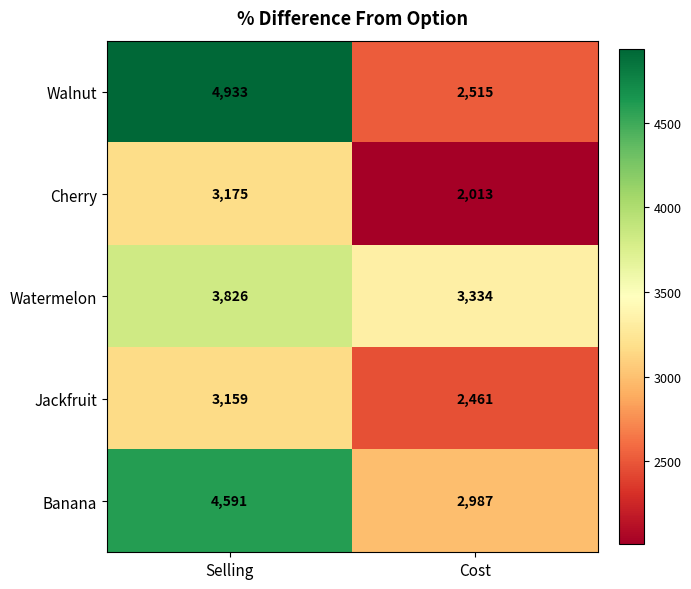

Read the Walnut value at Selling, to the nearest 100.

4900